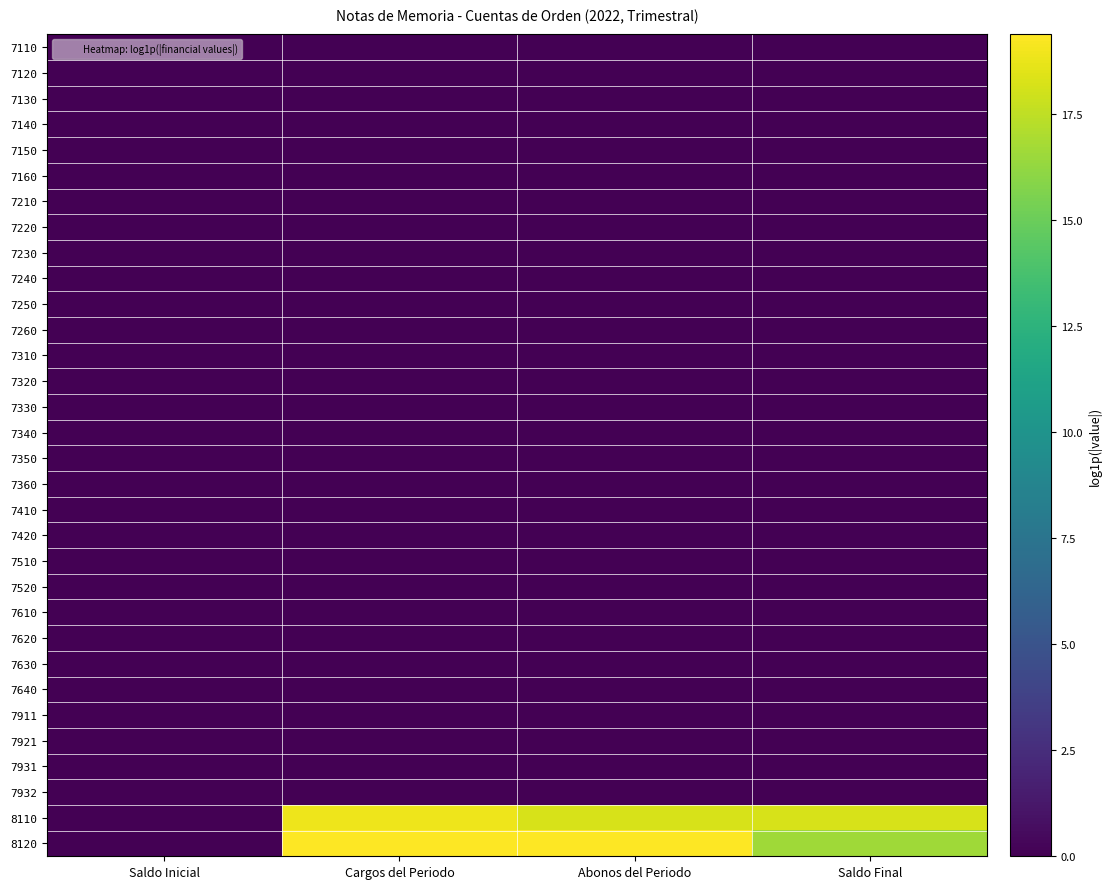

What is the total value across all series at Abonos del Periodo?

37.5